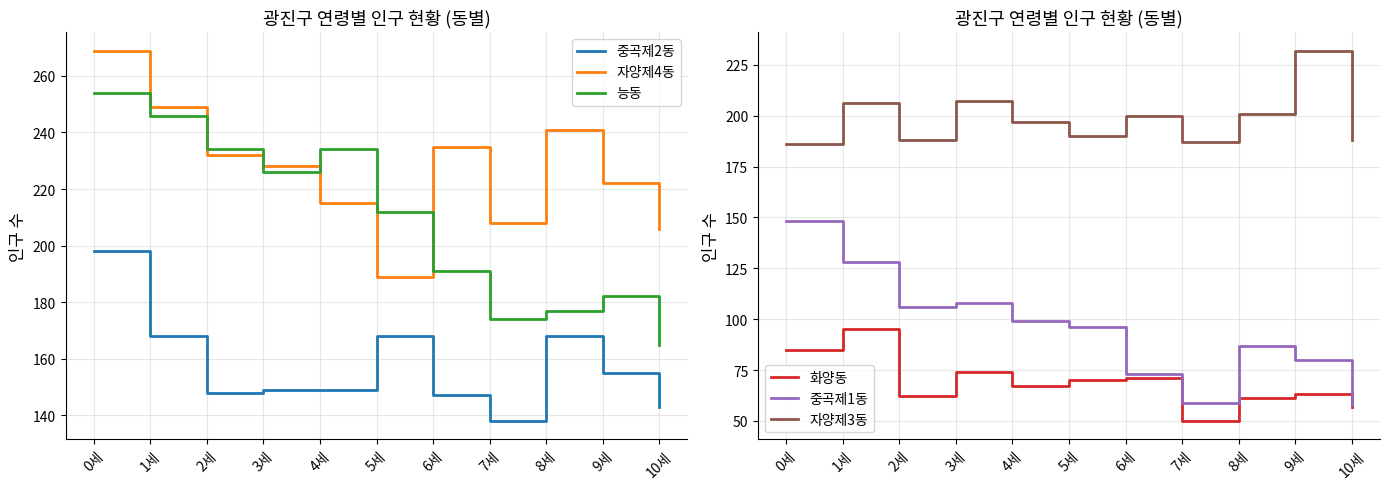

How many lines are shown in the chart?

6